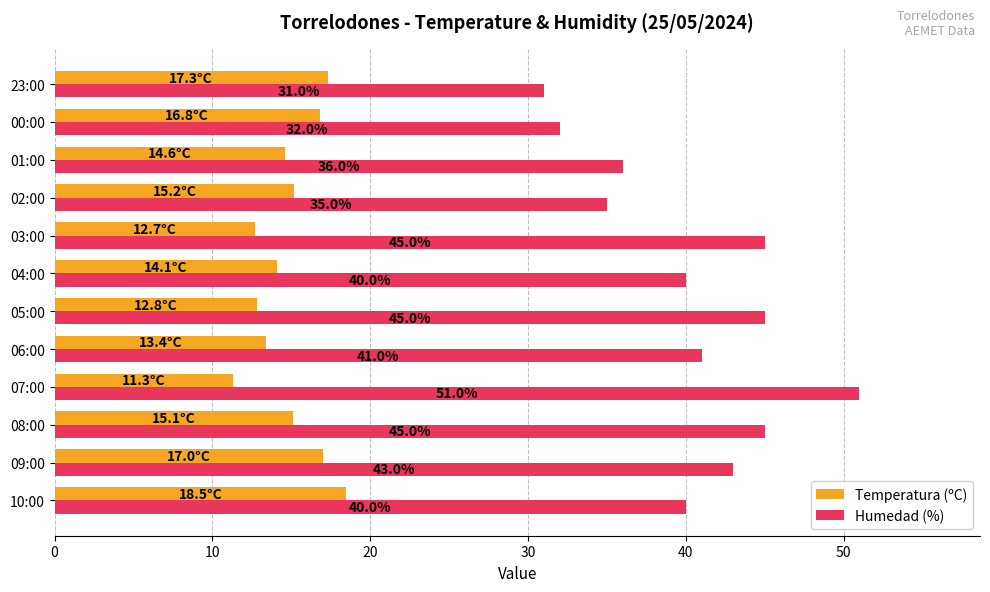

What are all the series names shown in the legend?

Temperatura (ºC), Humedad (%)